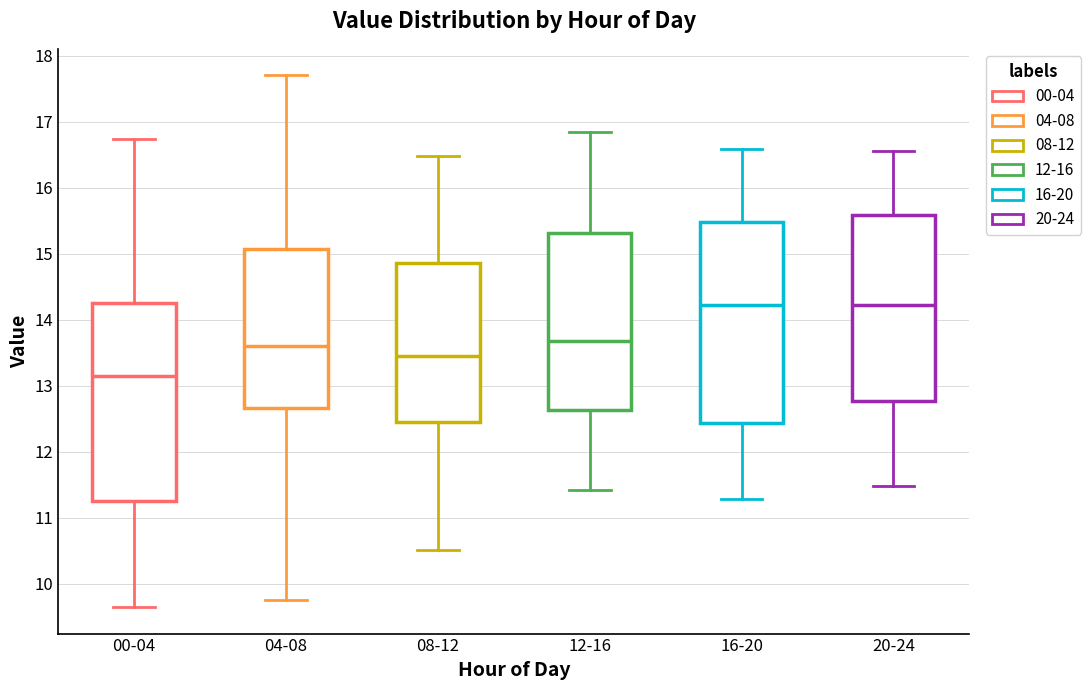

Reading left to right, transcribe this box plot: for each box, give where its median line is, the range the box spans, and where its two whiskers end, as read against the y-axis. The values are not printed on the chart, so give them approximately, as read against the axis.

00-04: median 13.2, box 11.3 to 14.3, whiskers 9.7 to 16.7
04-08: median 13.6, box 12.7 to 15.1, whiskers 9.8 to 17.7
08-12: median 13.5, box 12.5 to 14.9, whiskers 10.5 to 16.5
12-16: median 13.7, box 12.6 to 15.3, whiskers 11.4 to 16.9
16-20: median 14.2, box 12.4 to 15.5, whiskers 11.3 to 16.6
20-24: median 14.2, box 12.8 to 15.6, whiskers 11.5 to 16.6